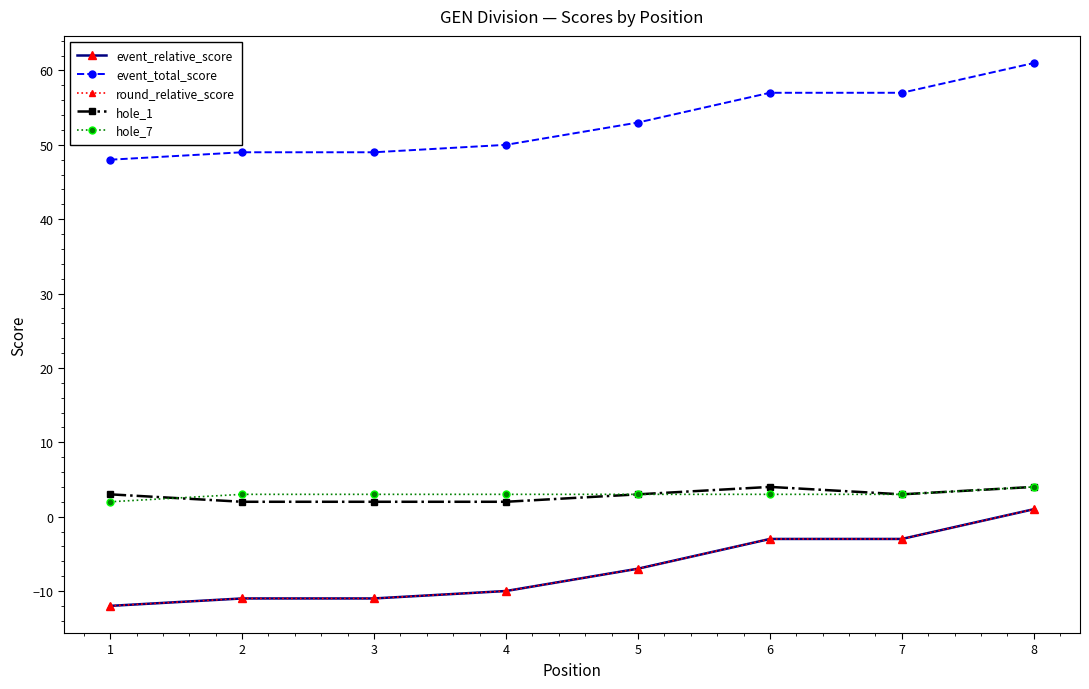

Rank the categories by hole_1 value from lowest to highest.

2, 3, 4, 1, 5, 7, 6, 8